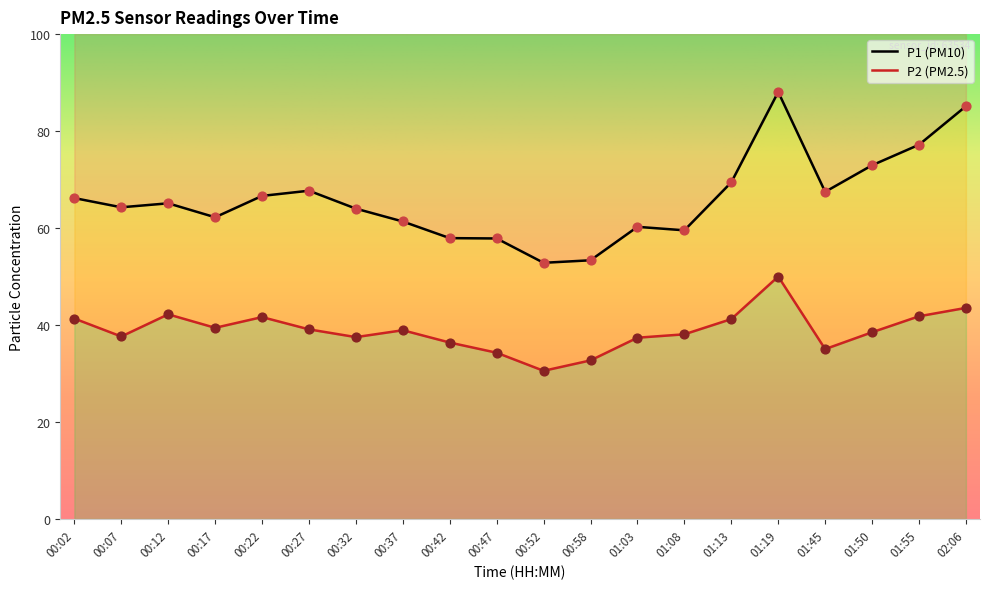

Which series contains the highest Y value?

P1